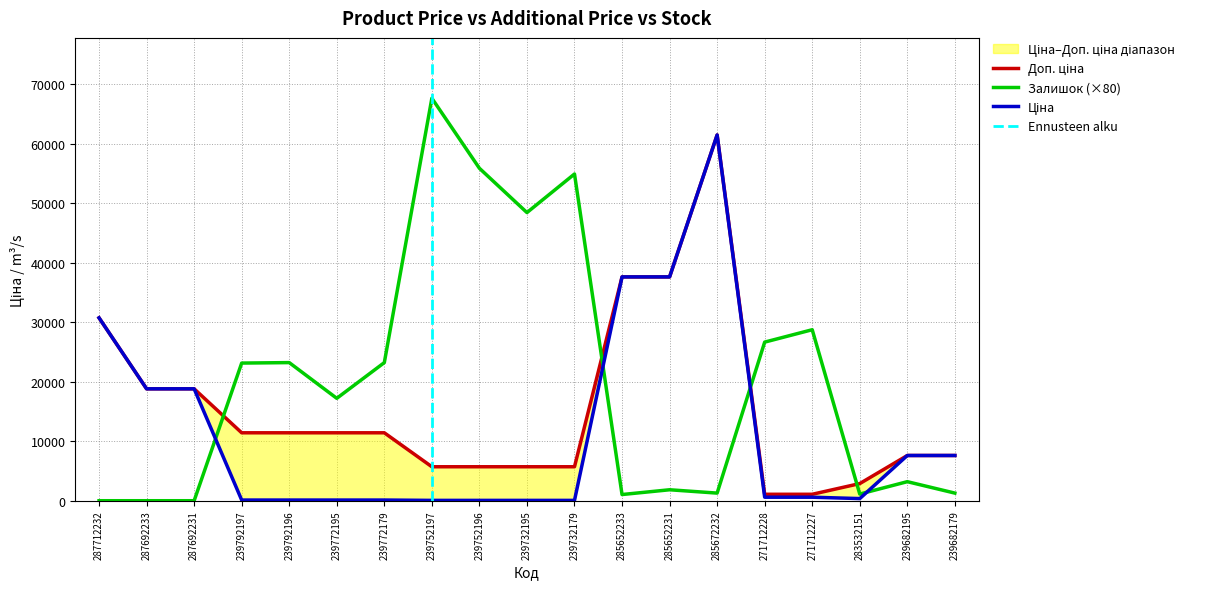

What is the label of the 13th point from the left?

285652231